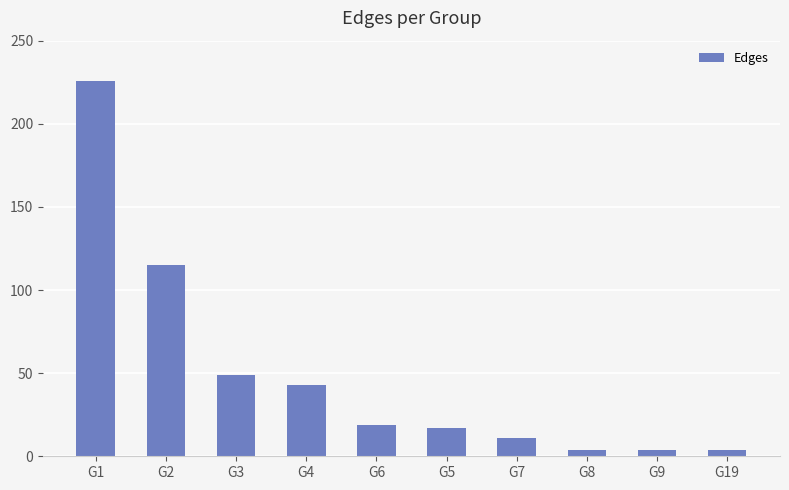

The chart shows a value of 226 at G1. True or false?

True